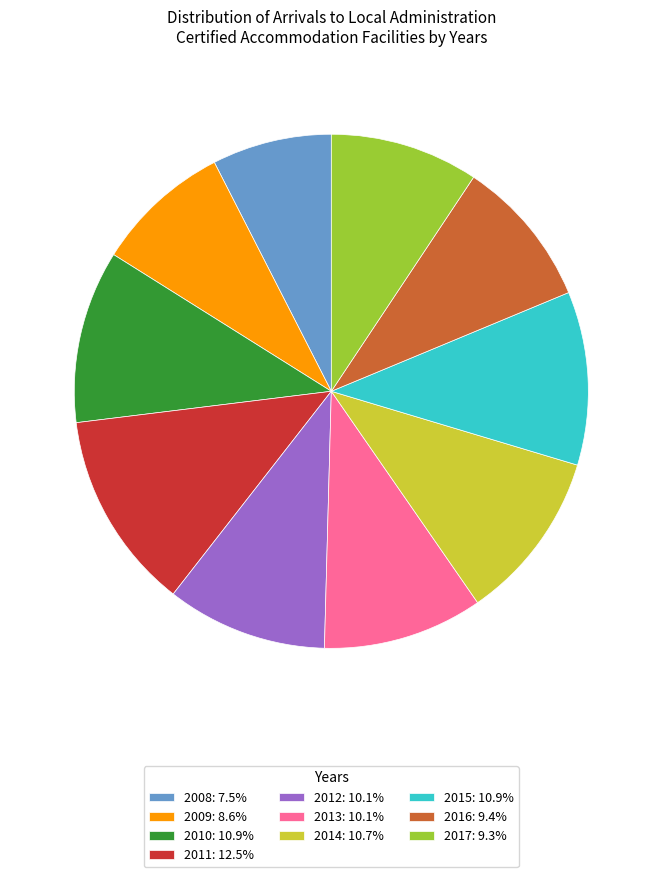

Do 2015: 10.9% and 2011: 12.5% together represent more than half of the pie?

No